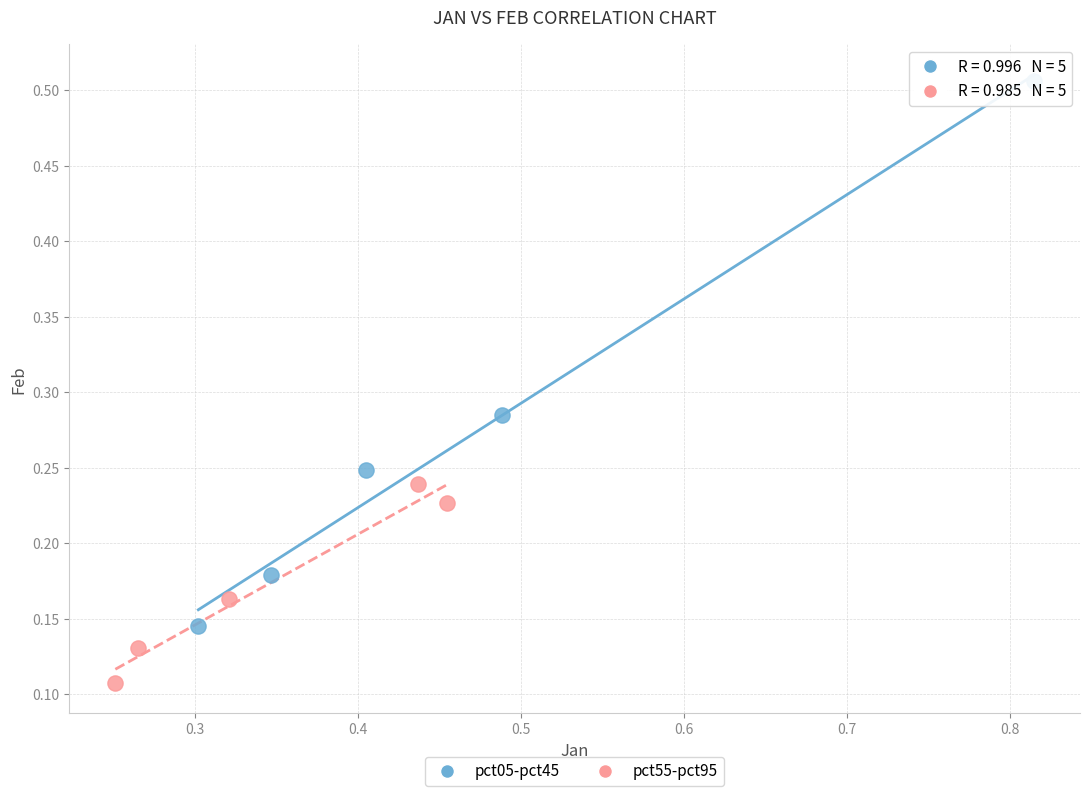

Which series reaches the minimum Y coordinate?

pct55-pct95